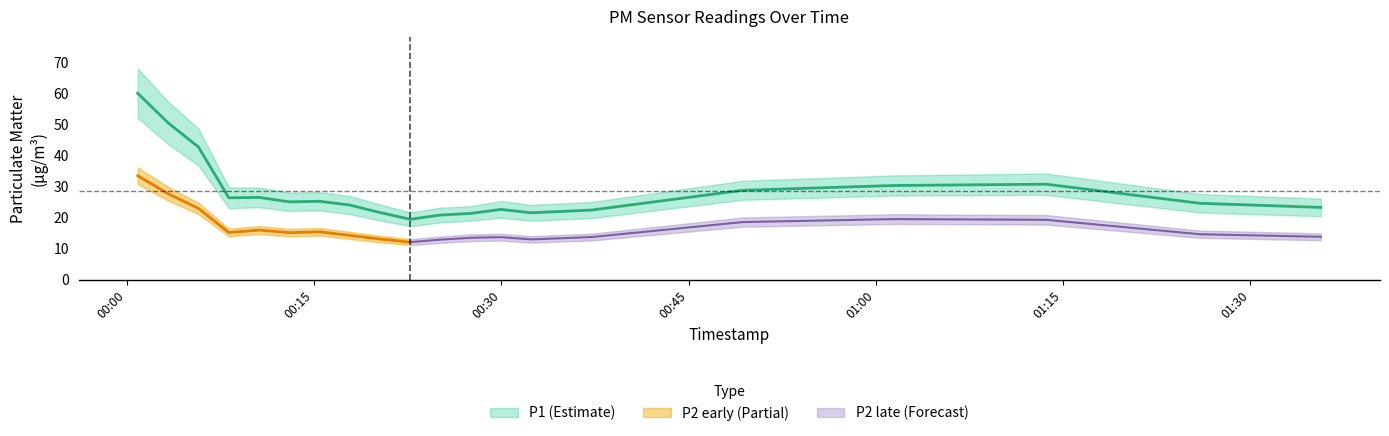

What is the spread (max minus min) of values at 2022-12-20T00:08:10?

12.9